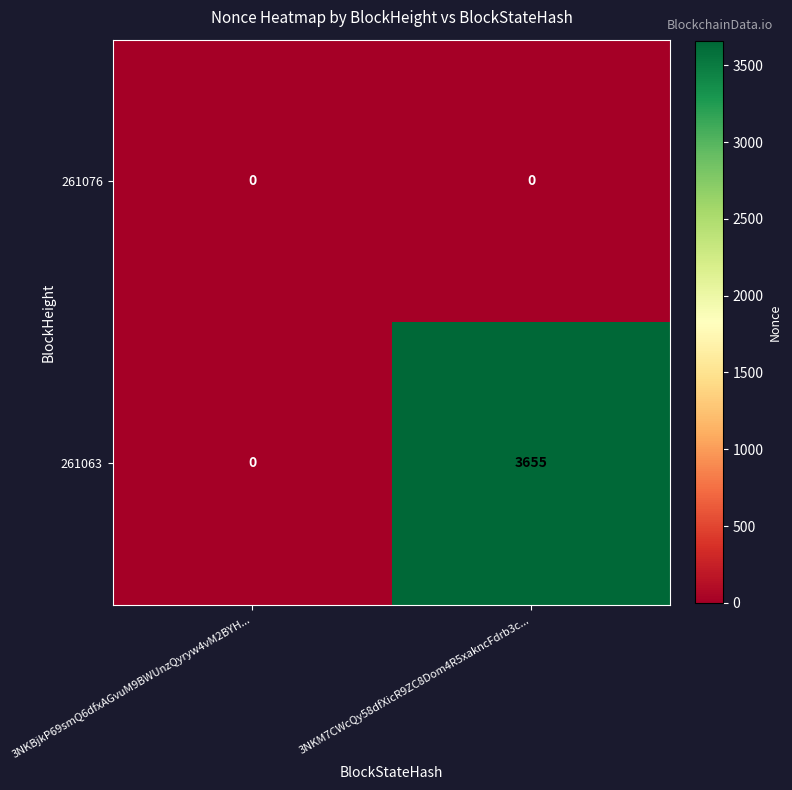

Count the number of data series in this chart.

2